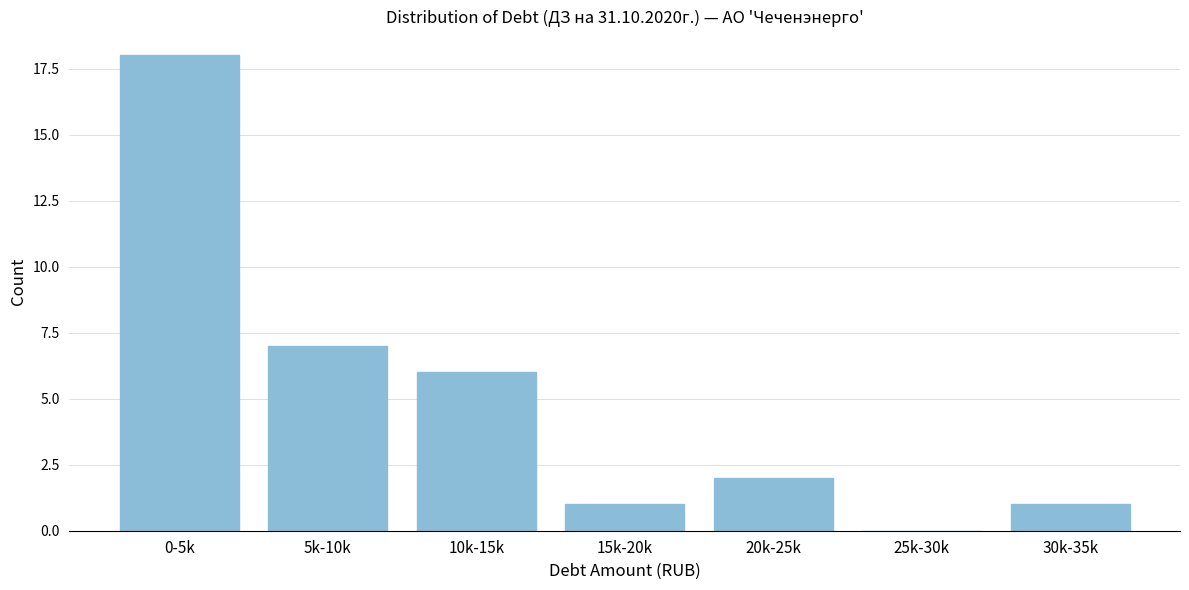

Reading left to right, transcribe all the data shown in this chart.

0-5k=18	5k-10k=7	10k-15k=6	15k-20k=1	20k-25k=2	25k-30k=0	30k-35k=1